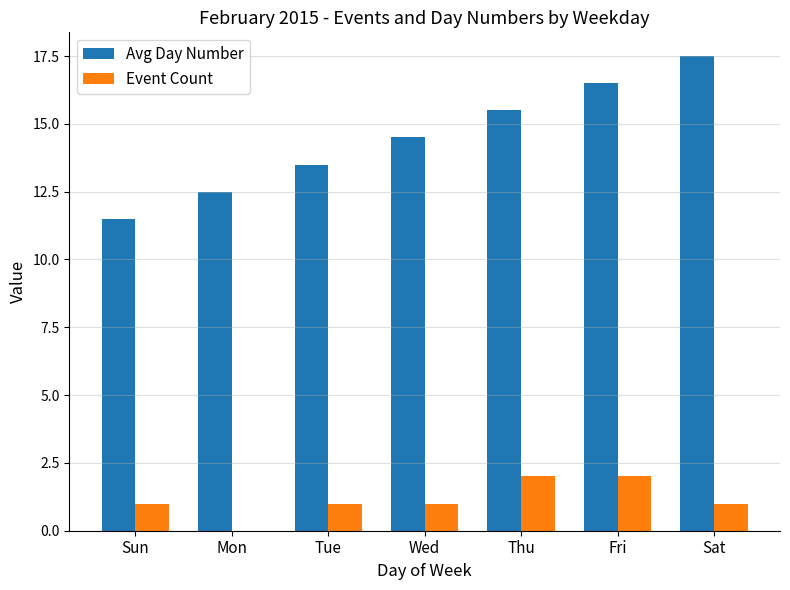

The value of Event Count at Fri is 2.0. True or false?

True